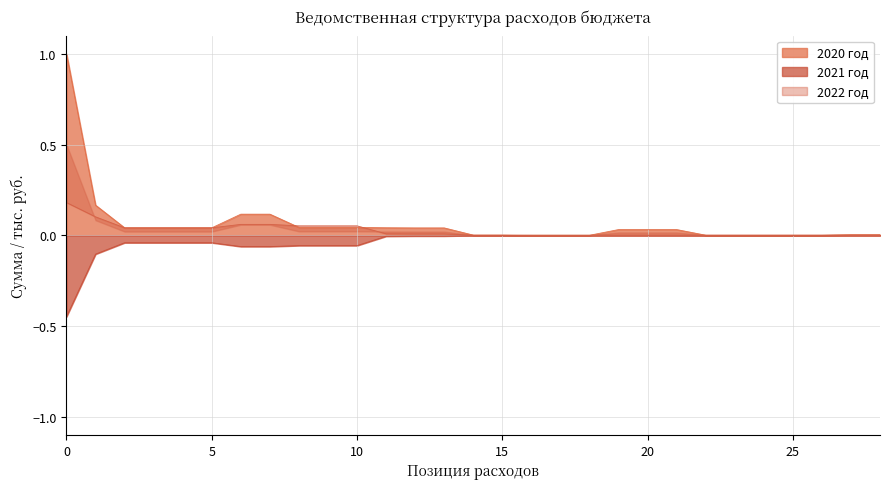

Where do 2022 год and 2020 год first cross each other?

7 and 8